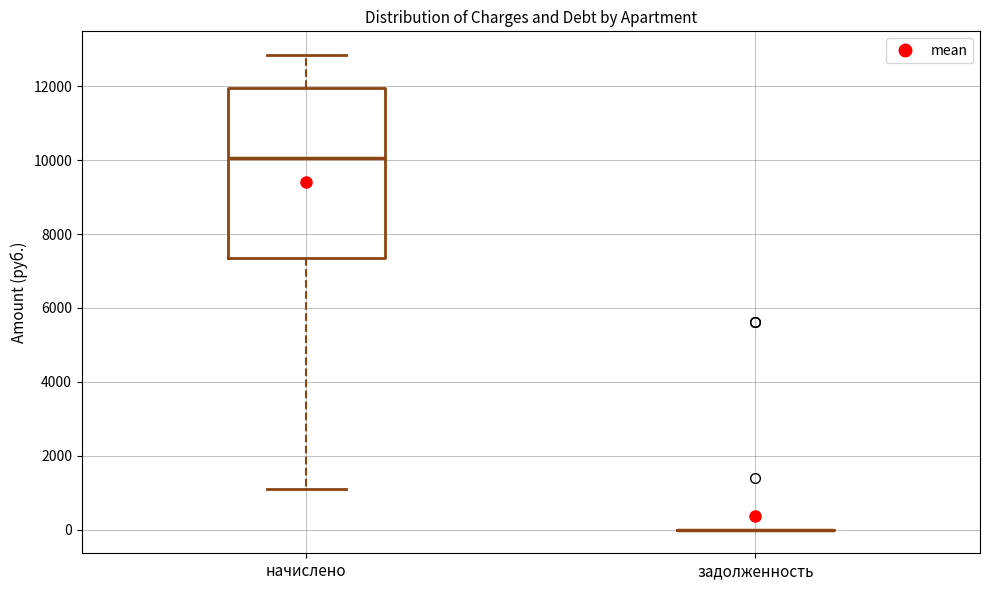

Which box is the tallest, from its lower edge to its upper edge?

начислено